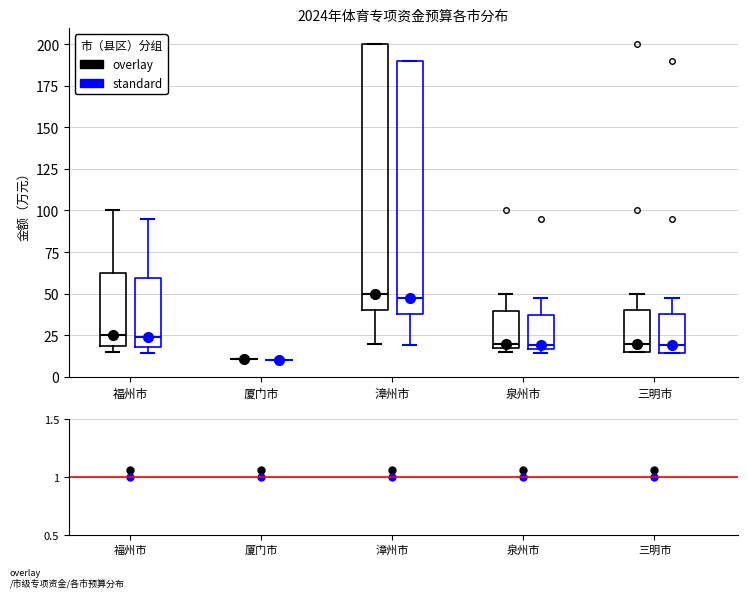

Reading left to right, transcribe this box plot: for each box, give where its median line is, the range the box spans, and where its two whiskers end, as read against the y-axis. The values are not printed on the chart, so give them approximately, as read against the axis.

福州市 (overlay): median 25, box 20 to 65, whiskers 15 to 100
福州市 (standard): median 25, box 20 to 60, whiskers 15 to 95
厦门市 (overlay): box collapsed to a line at 10, whiskers 10 to 10
厦门市 (standard): box collapsed to a line at 10, whiskers 10 to 10
漳州市 (overlay): median 50, box 40 to 200, whiskers 20 to 200
漳州市 (standard): median 50, box 40 to 190, whiskers 20 to 190
泉州市 (overlay): median 20 (just above the box's lower edge), box 20 to 40, whiskers 15 to 50
泉州市 (standard): median 20, box 15 to 35, whiskers 15 (just below the box's lower edge) to 50
三明市 (overlay): median 20, box 15 to 40, whiskers 15 to 50
三明市 (standard): median 20, box 15 to 40, whiskers 15 to 50